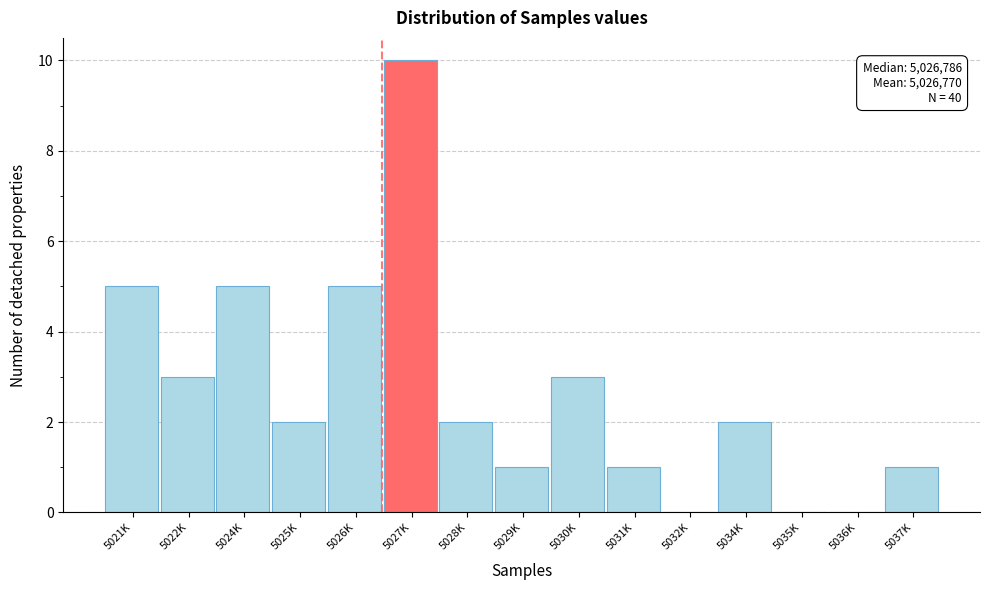

Reading left to right, list all the values displayed in this chart.

5021K=5	5022K=3	5024K=5	5025K=2	5026K=5	5027K=10	5028K=2	5029K=1	5030K=3	5031K=1	5032K=0	5034K=2	5035K=0	5036K=0	5037K=1